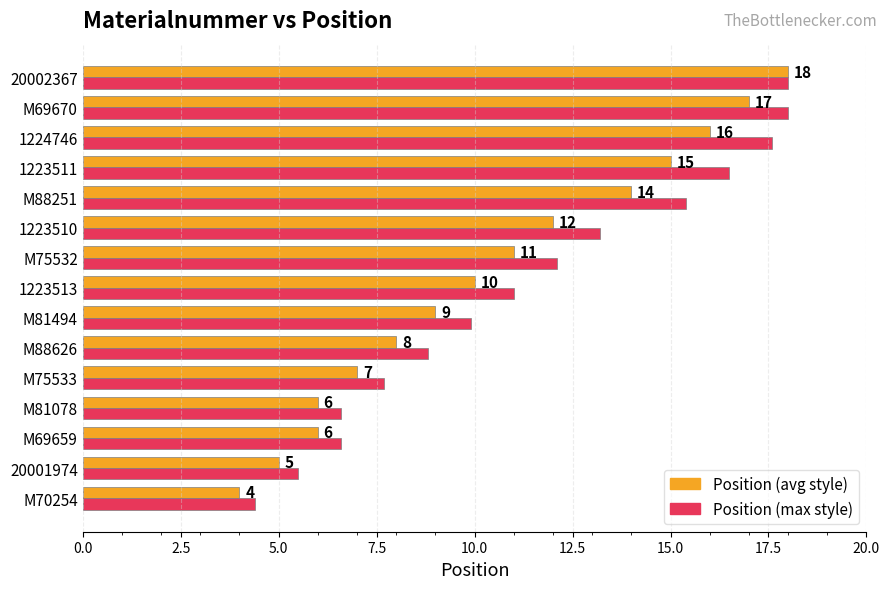

What is the difference between the Position (avg style) values at M81078 and M70254?

2.0